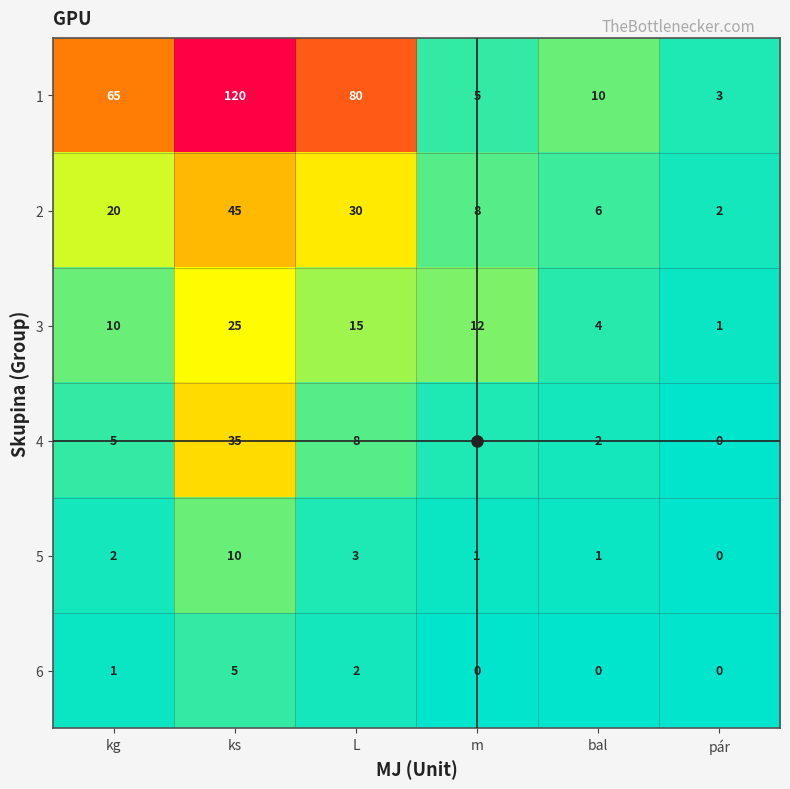

At which category is the sum across all series the highest?

ks